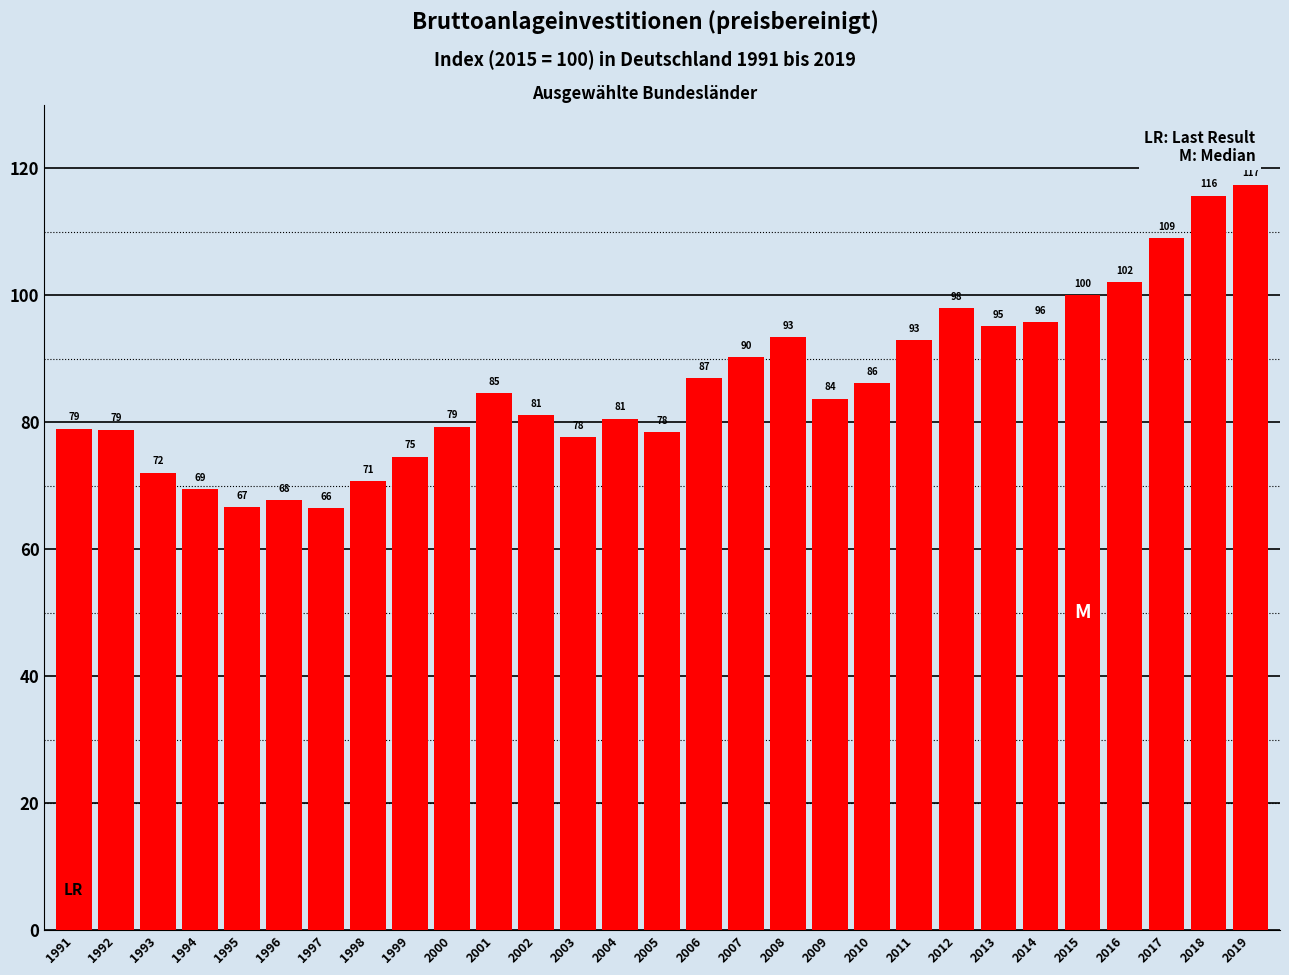

What is the average value?

86.0